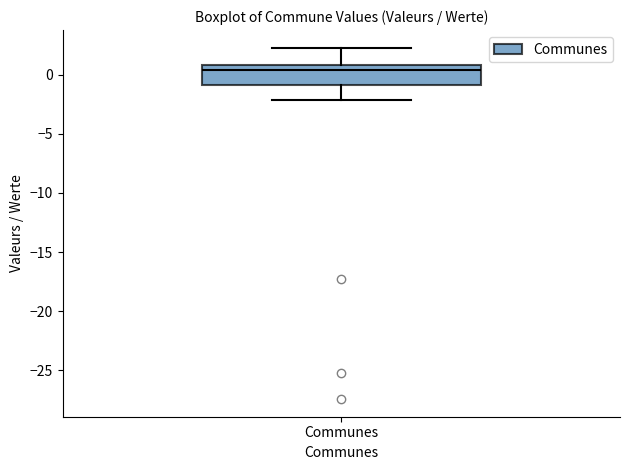

Where is the lower edge of the box for Communes on the y-axis? The values are not printed on the chart, so give them approximately, as read against the axis.

-1.0